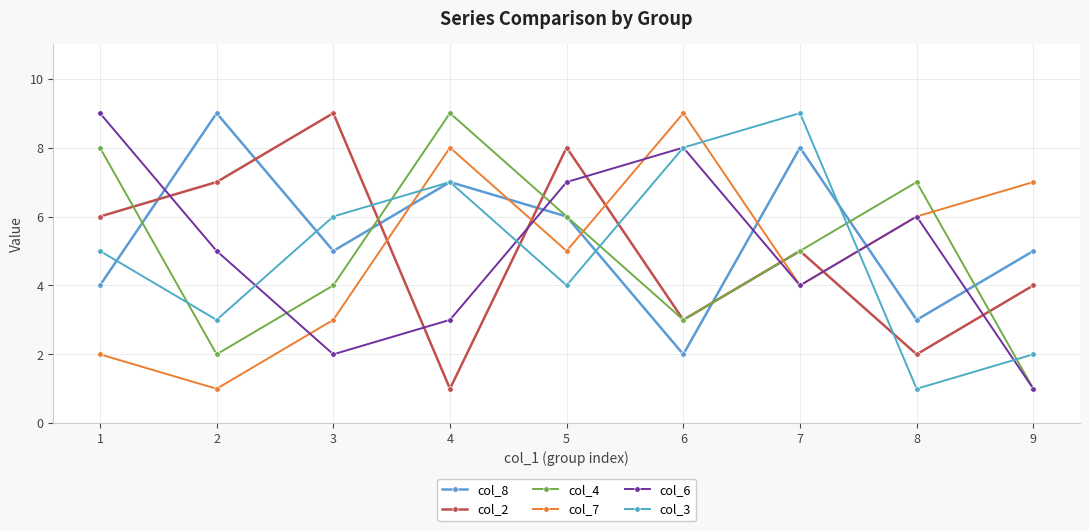

What is the minimum value for col_8?

2